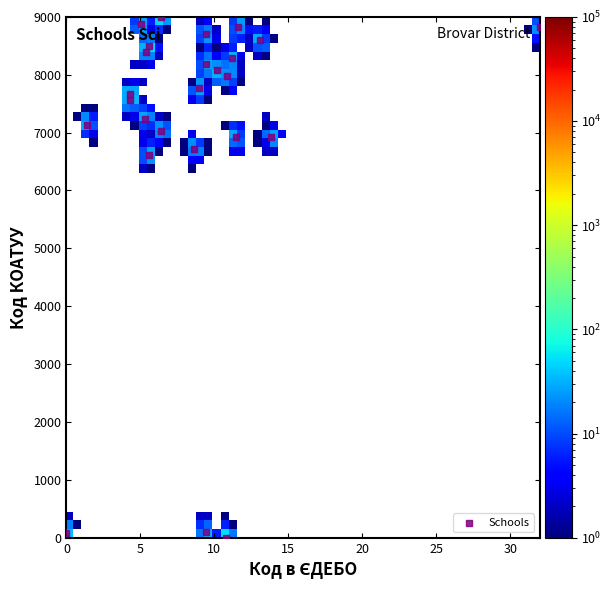

What Y value in the scatter plot is closest to 4500?

6612.3